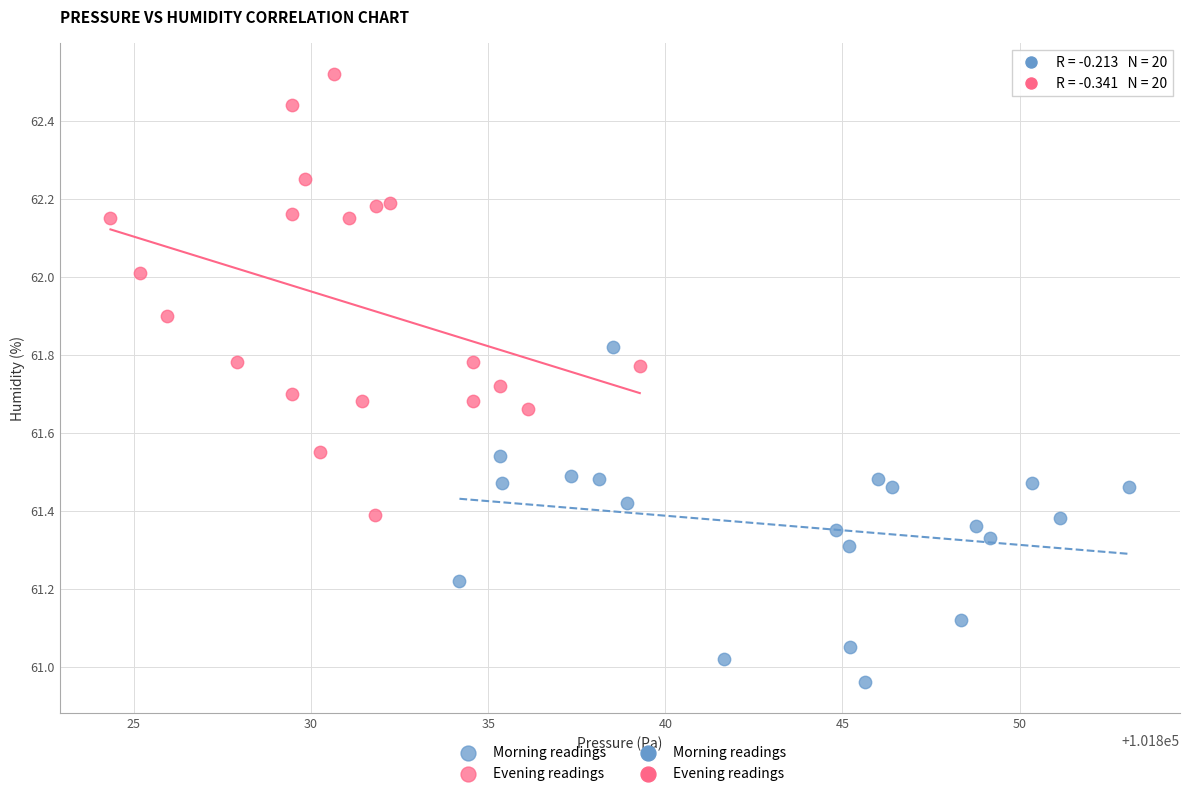

Which series contains the highest Y value?

Evening readings